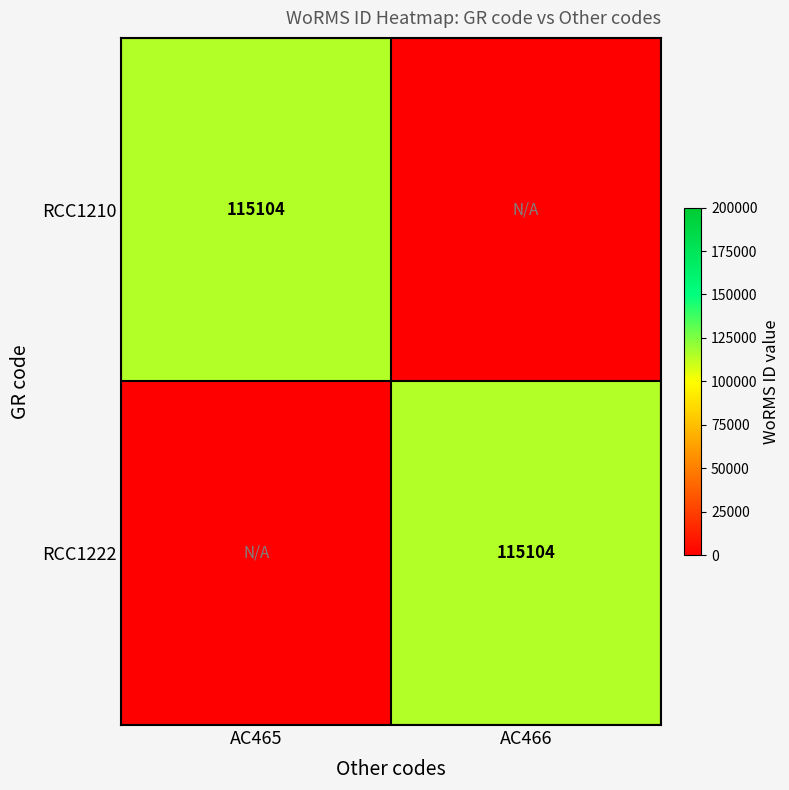

True or false: RCC1210 has a value of 38420 at AC465.

False